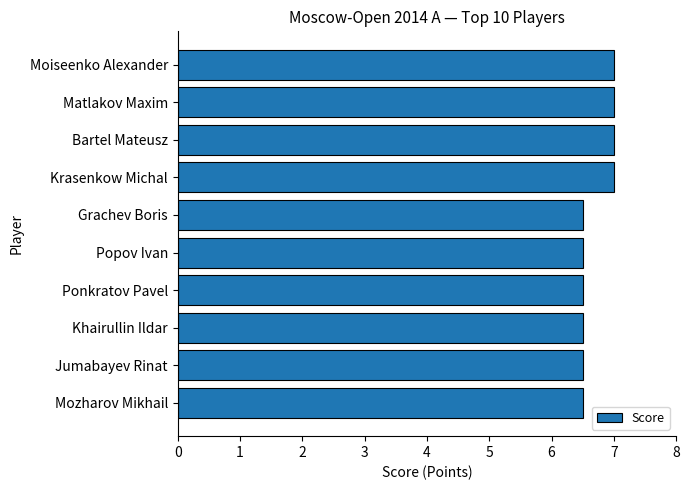

Reading top to bottom, extract all data points from this chart.

Moiseenko Alexander=7.0	Matlakov Maxim=7.0	Bartel Mateusz=7.0	Krasenkow Michal=7.0	Grachev Boris=6.5	Popov Ivan=6.5	Ponkratov Pavel=6.5	Khairullin Ildar=6.5	Jumabayev Rinat=6.5	Mozharov Mikhail=6.5